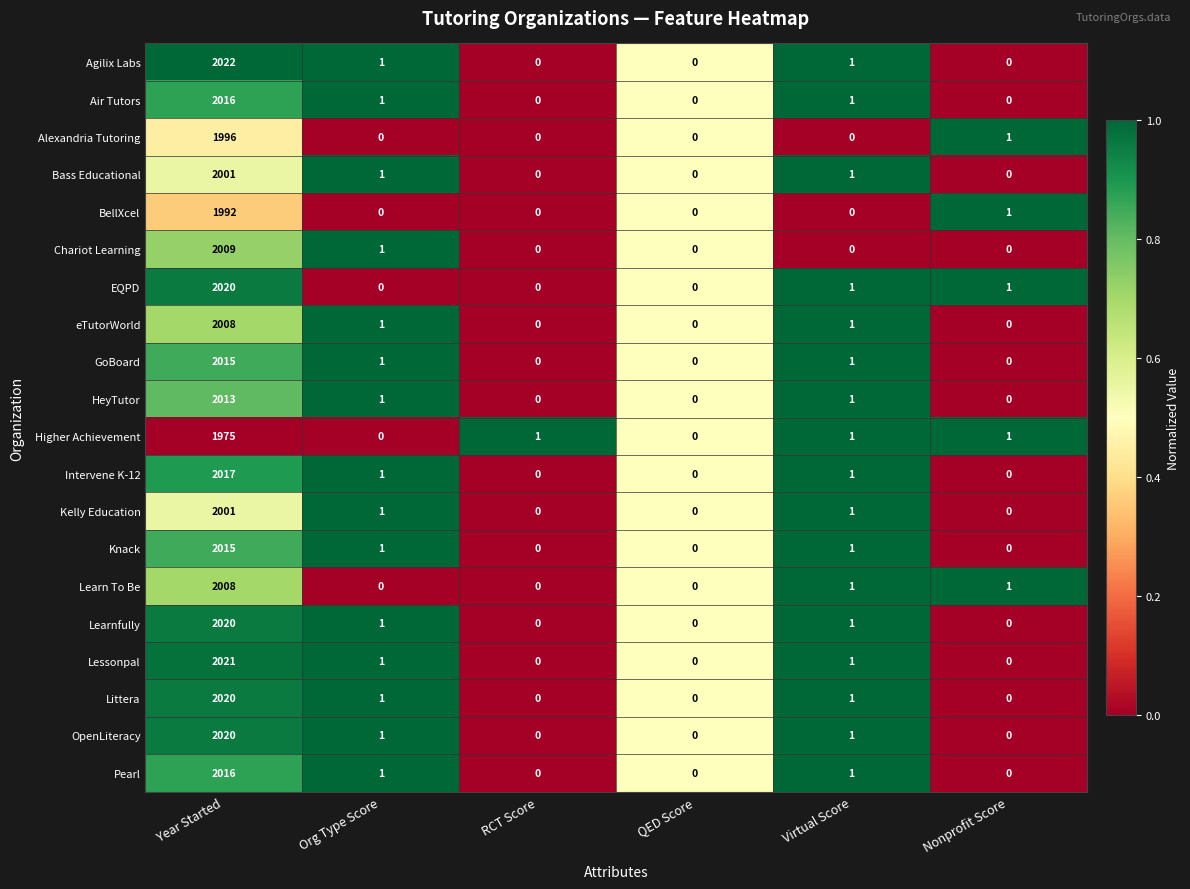

Which series has the largest range (max minus min)?

Agilix Labs